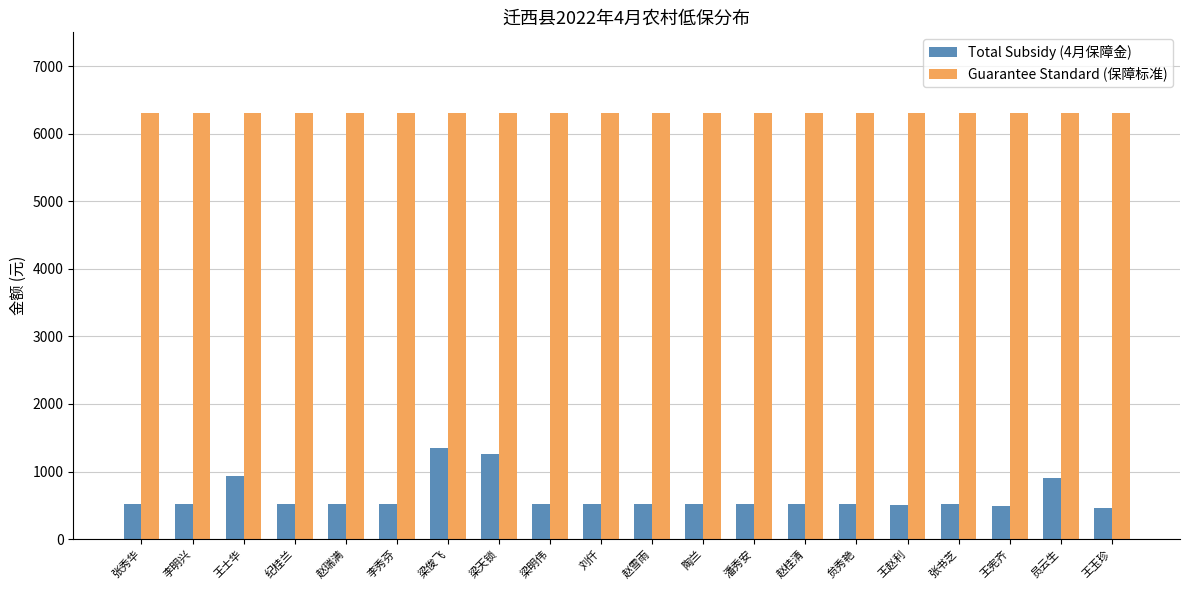

Rank the series at 赵雪雨 from lowest to highest value.

Total Subsidy (4月保障金), Guarantee Standard (保障标准)